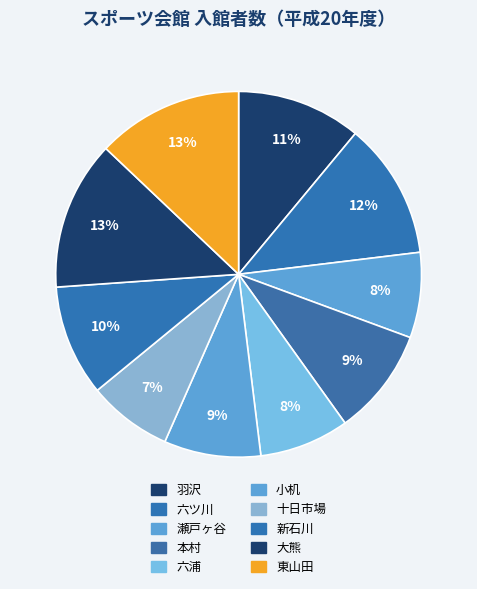

How many segments does this pie chart have?

10